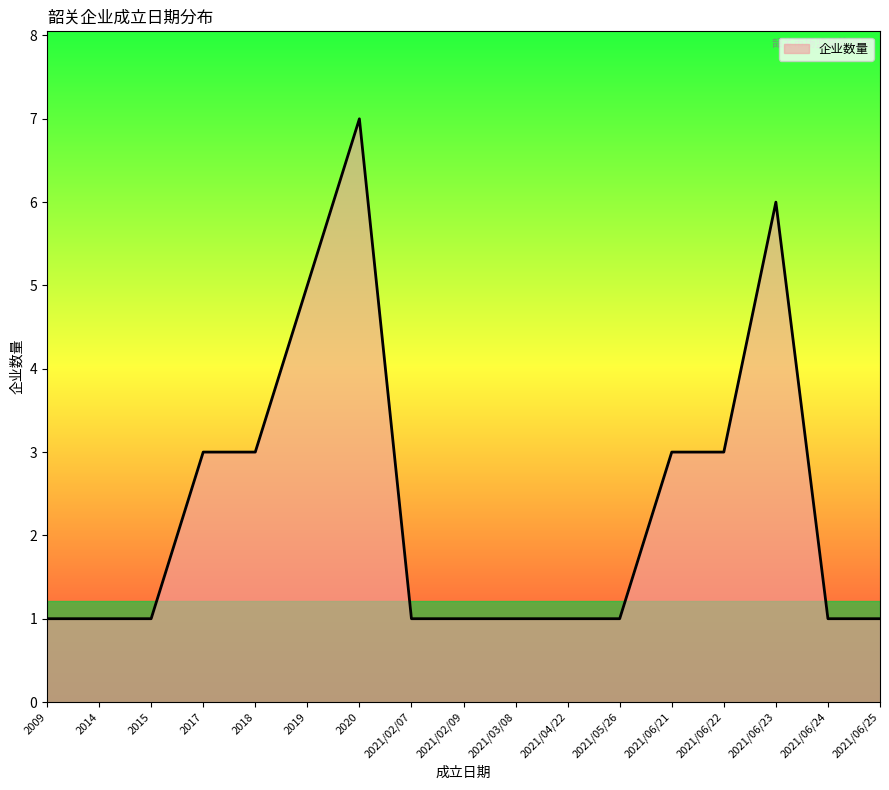

Between 2021/06/21 and 2021/02/07, which is larger?

2021/06/21